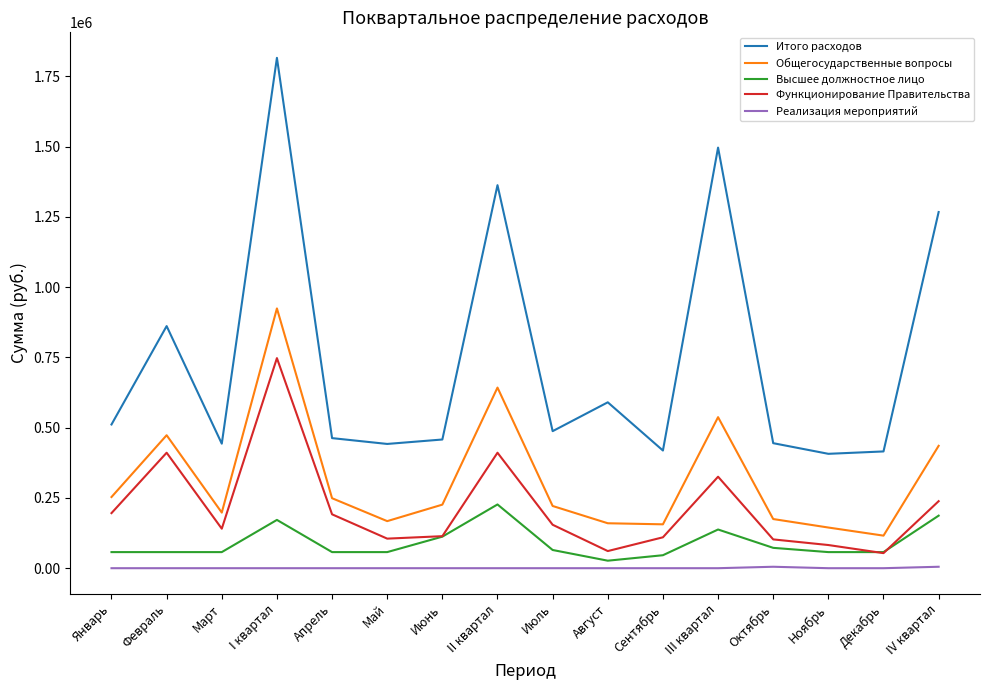

Is the value of Высшее должностное лицо at Январь greater than the value of Общегосударственные вопросы at I квартал?

No